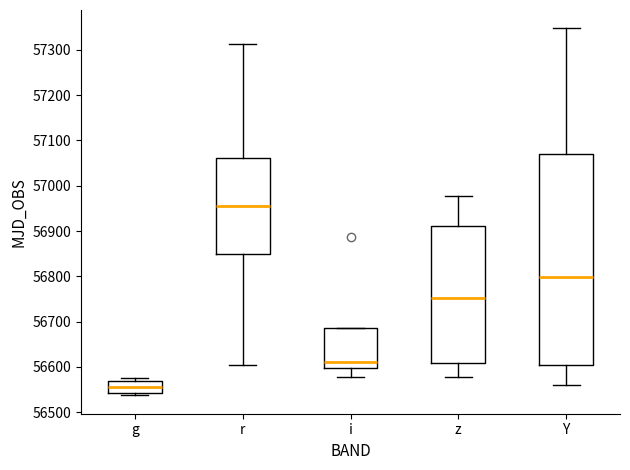

Reading left to right, transcribe this box plot: for each box, give where its median line is, the range the box spans, and where its two whiskers end, as read against the y-axis. The values are not printed on the chart, so give them approximately, as read against the axis.

g: median 56560, box 56540 to 56570, whiskers 56540 (just below the box's lower edge) to 56580
r: median 56950, box 56850 to 57060, whiskers 56600 to 57310
i: median 56610, box 56600 to 56690, whiskers 56580 to 56690
z: median 56750, box 56610 to 56910, whiskers 56580 to 56980
Y: median 56800, box 56600 to 57070, whiskers 56560 to 57350